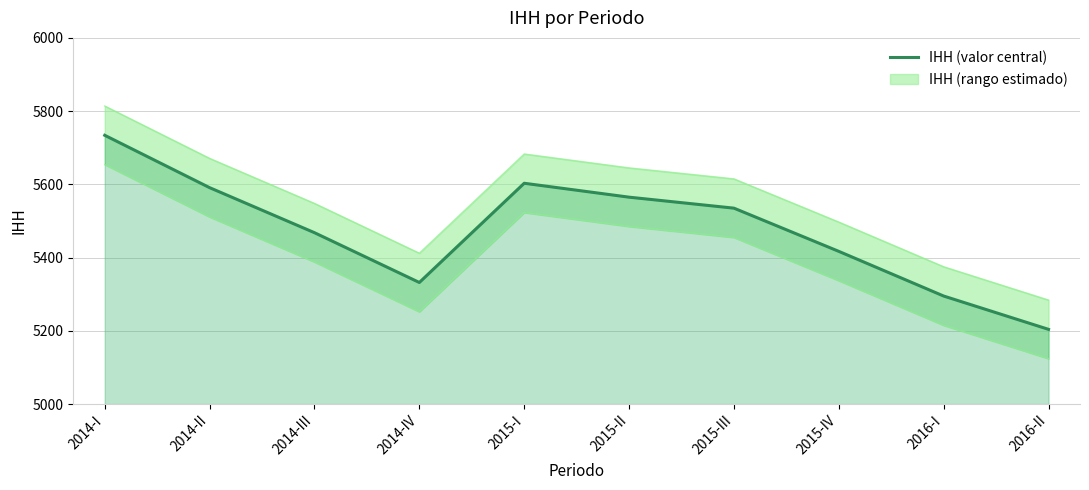

What is the value of the 2nd point from the left?

5591